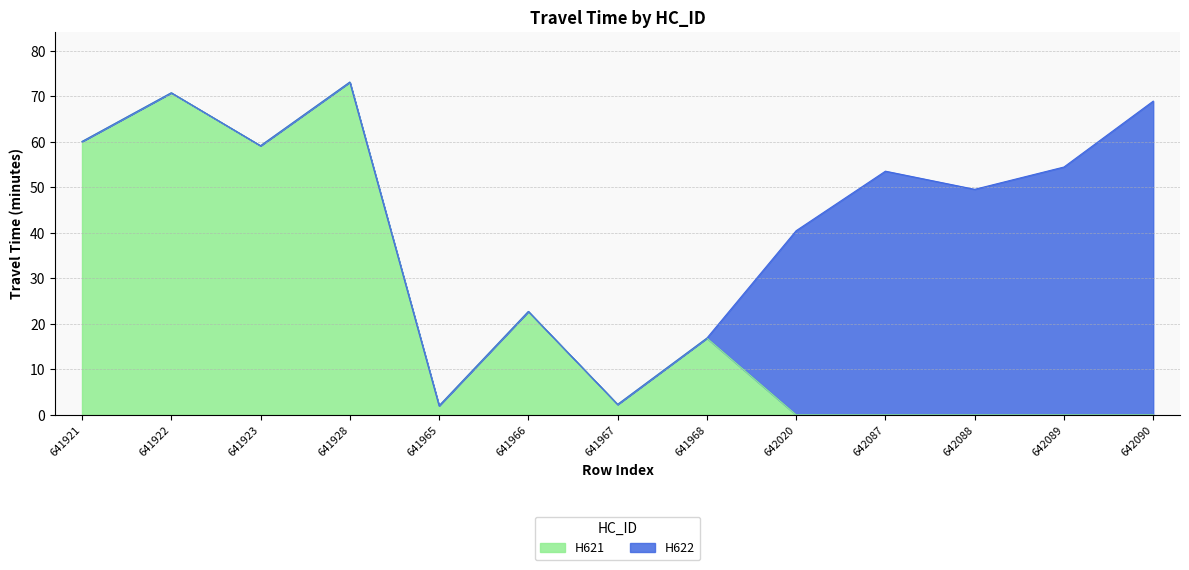

What is the change in value from 641928 to 642088?

-73.2